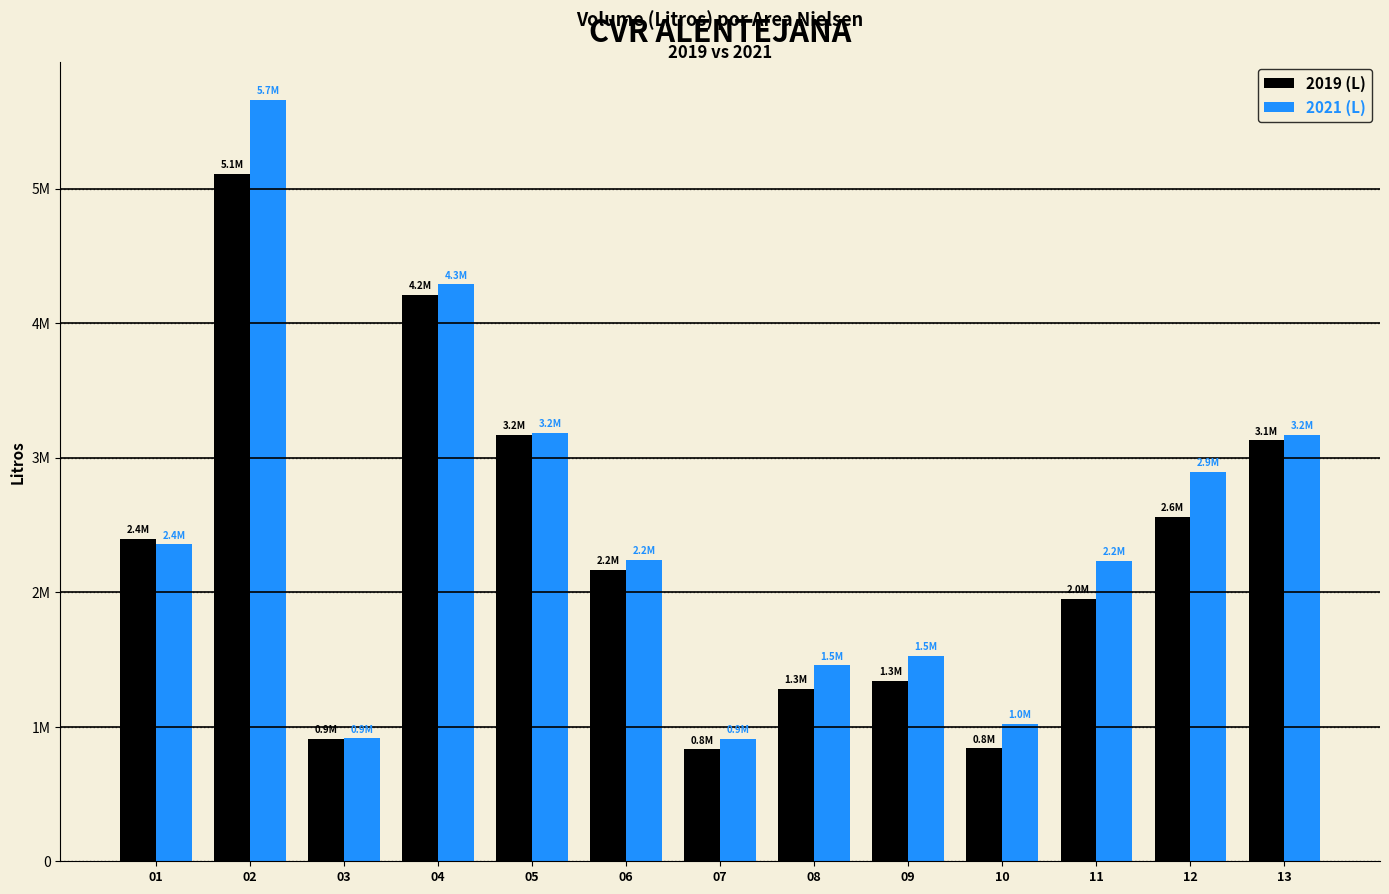

What are all the series names shown in the legend?

2019 (L), 2021 (L)